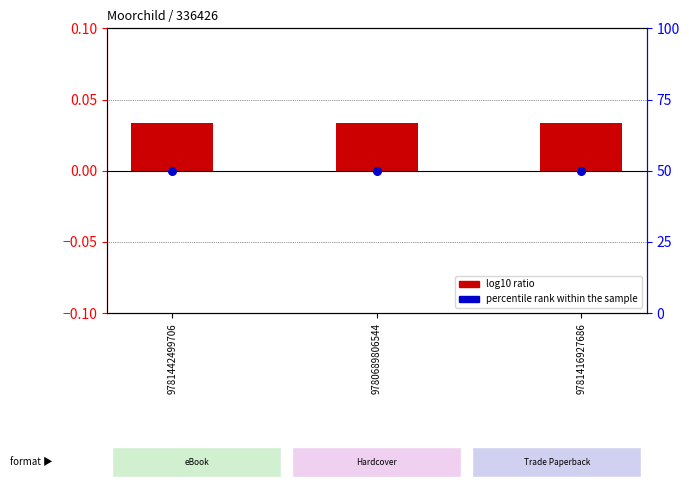

At how many categories does at least one series exceed 7?

3